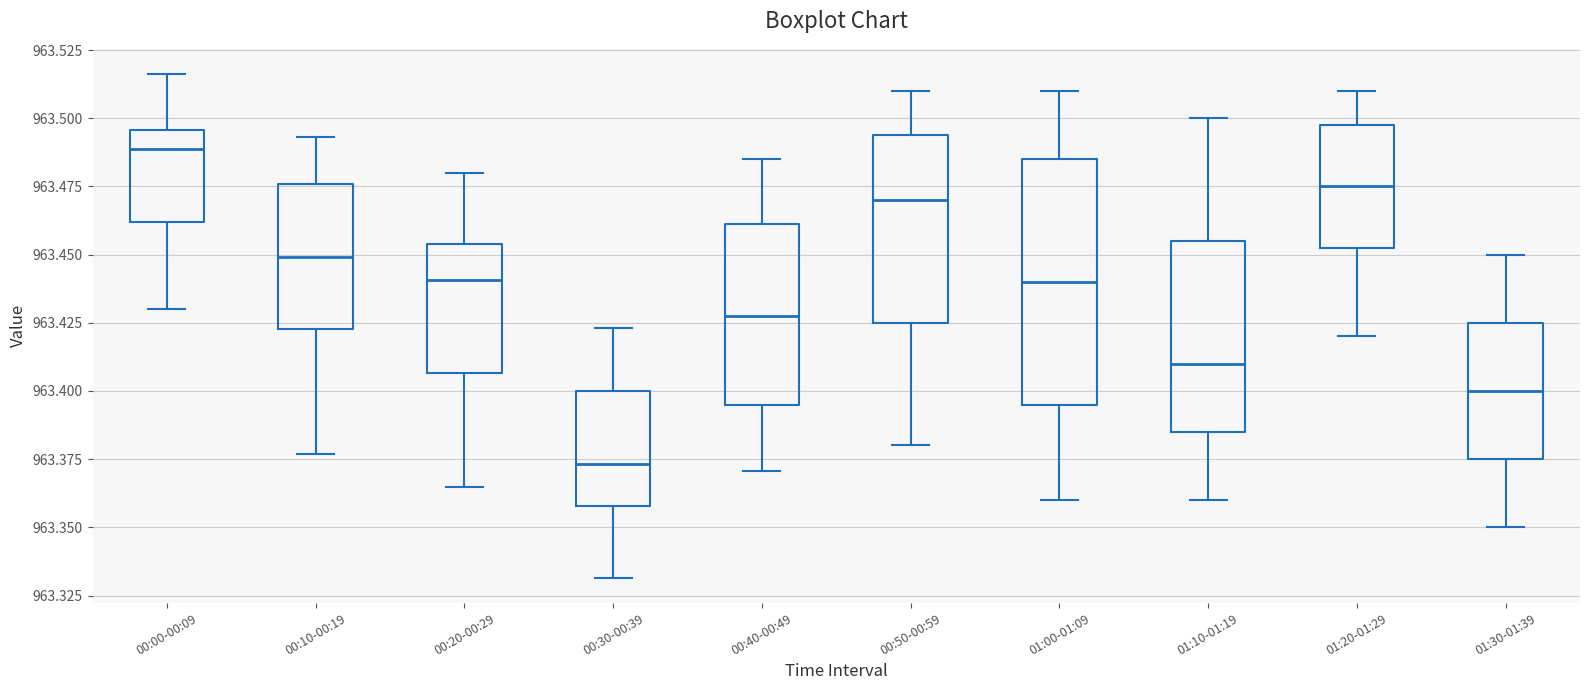

Reading left to right, transcribe this box plot: for each box, give where its median line is, the range the box spans, and where its two whiskers end, as read against the y-axis. The values are not printed on the chart, so give them approximately, as read against the axis.

00:00-00:09: median 963.490, box 963.460 to 963.495, whiskers 963.430 to 963.515
00:10-00:19: median 963.450, box 963.425 to 963.475, whiskers 963.375 to 963.495
00:20-00:29: median 963.440, box 963.405 to 963.455, whiskers 963.365 to 963.480
00:30-00:39: median 963.375, box 963.360 to 963.400, whiskers 963.330 to 963.425
00:40-00:49: median 963.430, box 963.395 to 963.460, whiskers 963.370 to 963.485
00:50-00:59: median 963.470, box 963.425 to 963.495, whiskers 963.380 to 963.510
01:00-01:09: median 963.440, box 963.395 to 963.485, whiskers 963.360 to 963.510
01:10-01:19: median 963.410, box 963.385 to 963.455, whiskers 963.360 to 963.500
01:20-01:29: median 963.475, box 963.455 to 963.500, whiskers 963.420 to 963.510
01:30-01:39: median 963.400, box 963.375 to 963.425, whiskers 963.350 to 963.450